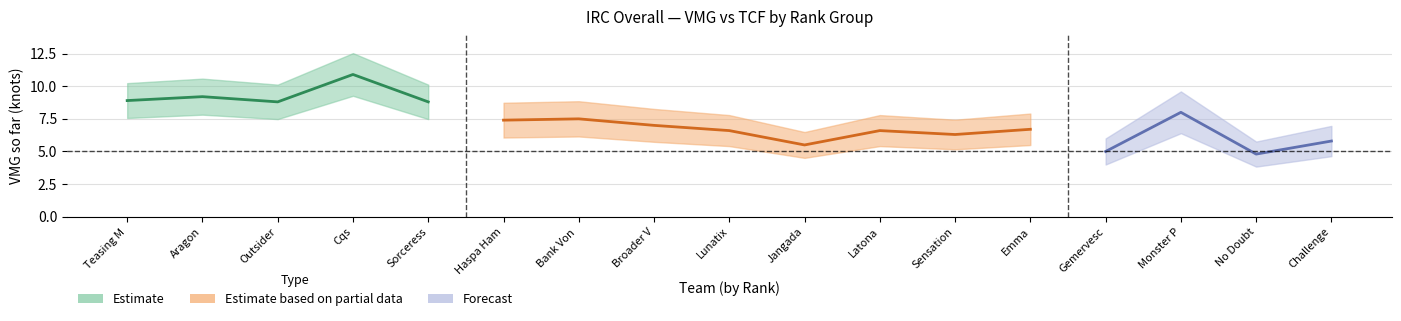

Which has a higher value, tcf or 4?

4